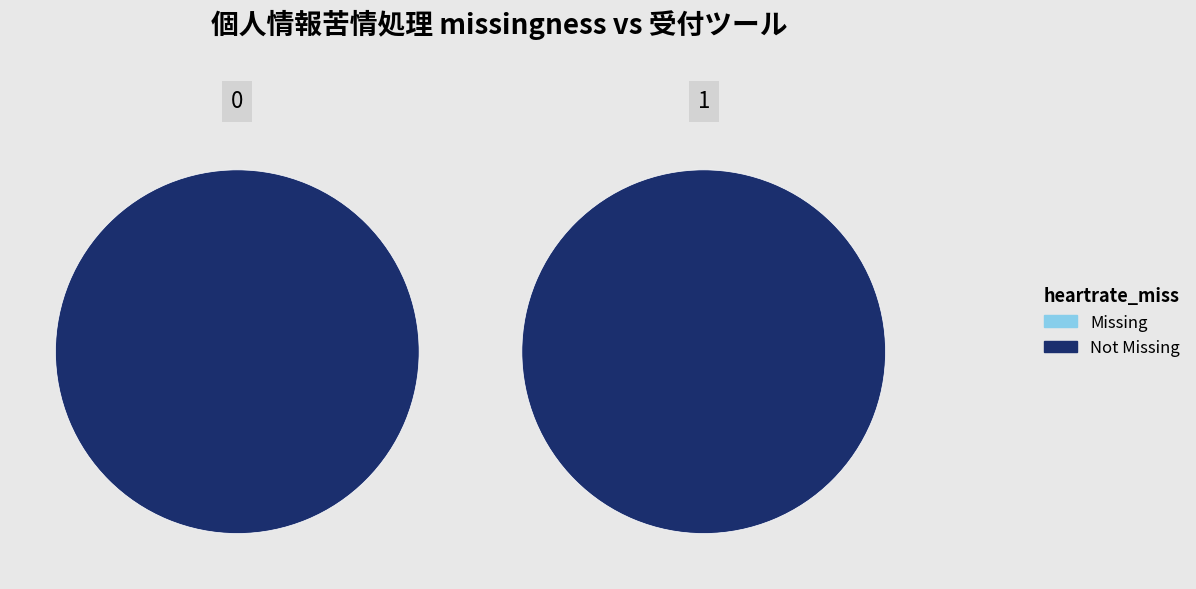

How many segments does this pie chart have?

2